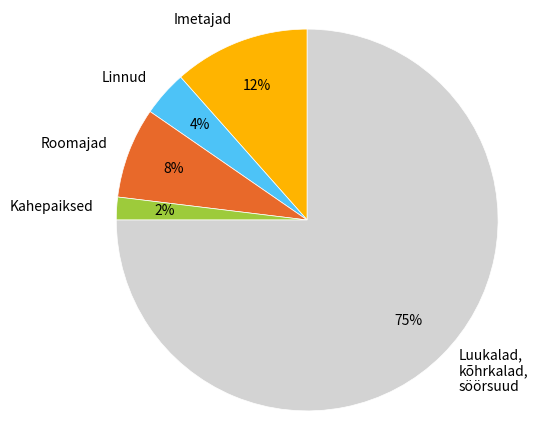

Which slice is the smallest?

Kahepaiksed